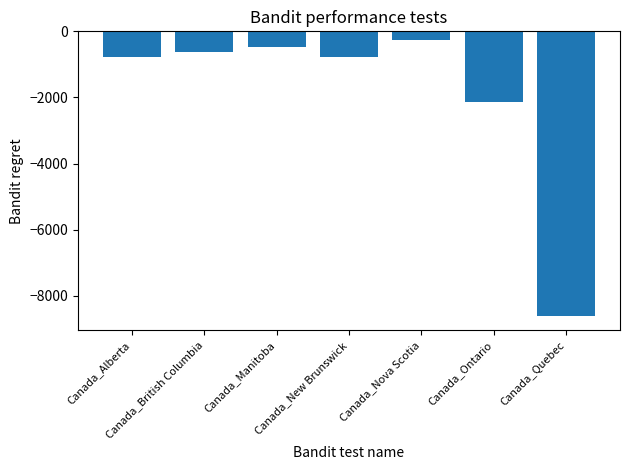

What is the sum of all values?

-13675.1